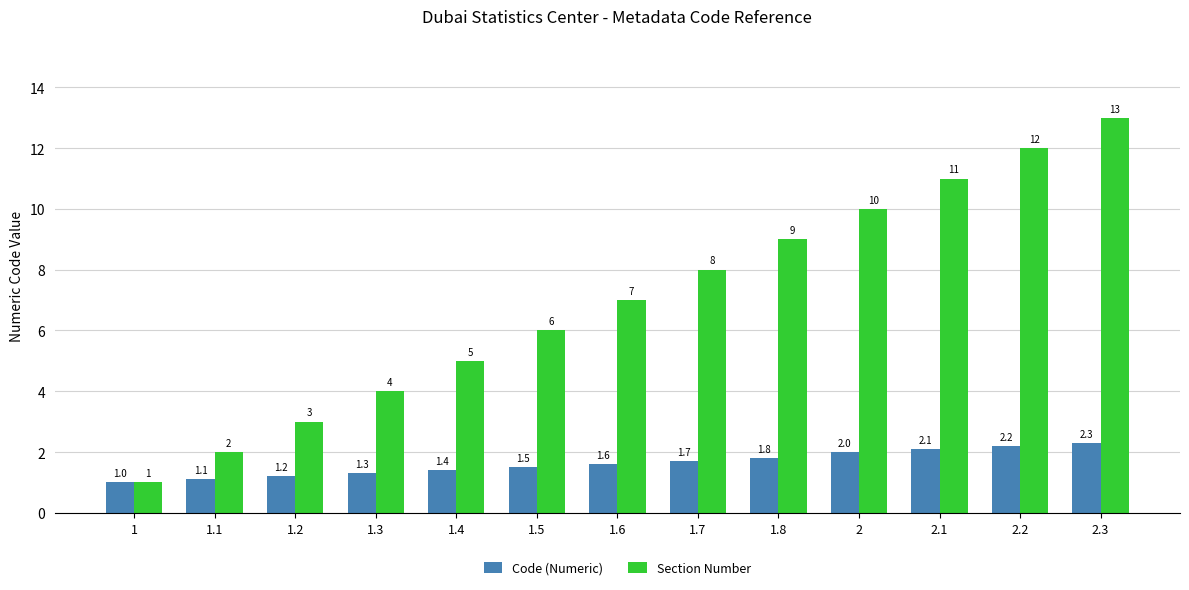

The Code (Numeric) series shows 2.1 at 2.1. True or false?

True